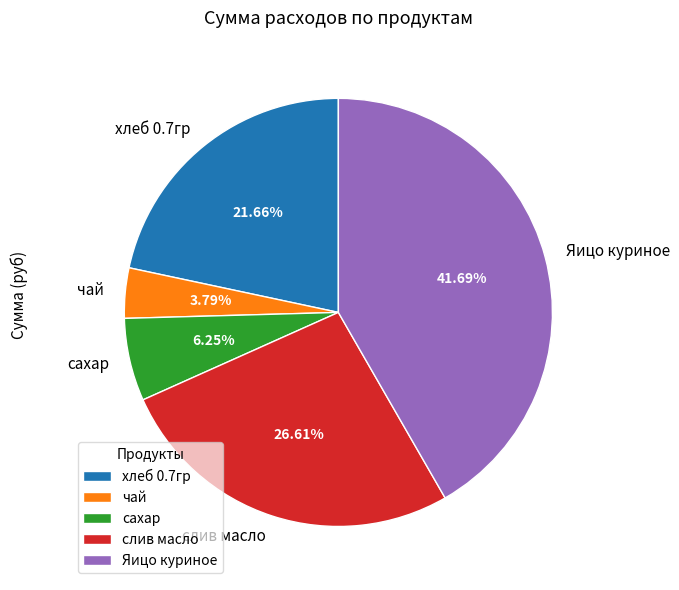

True or false: слив масло accounts for 27% of the total.

True